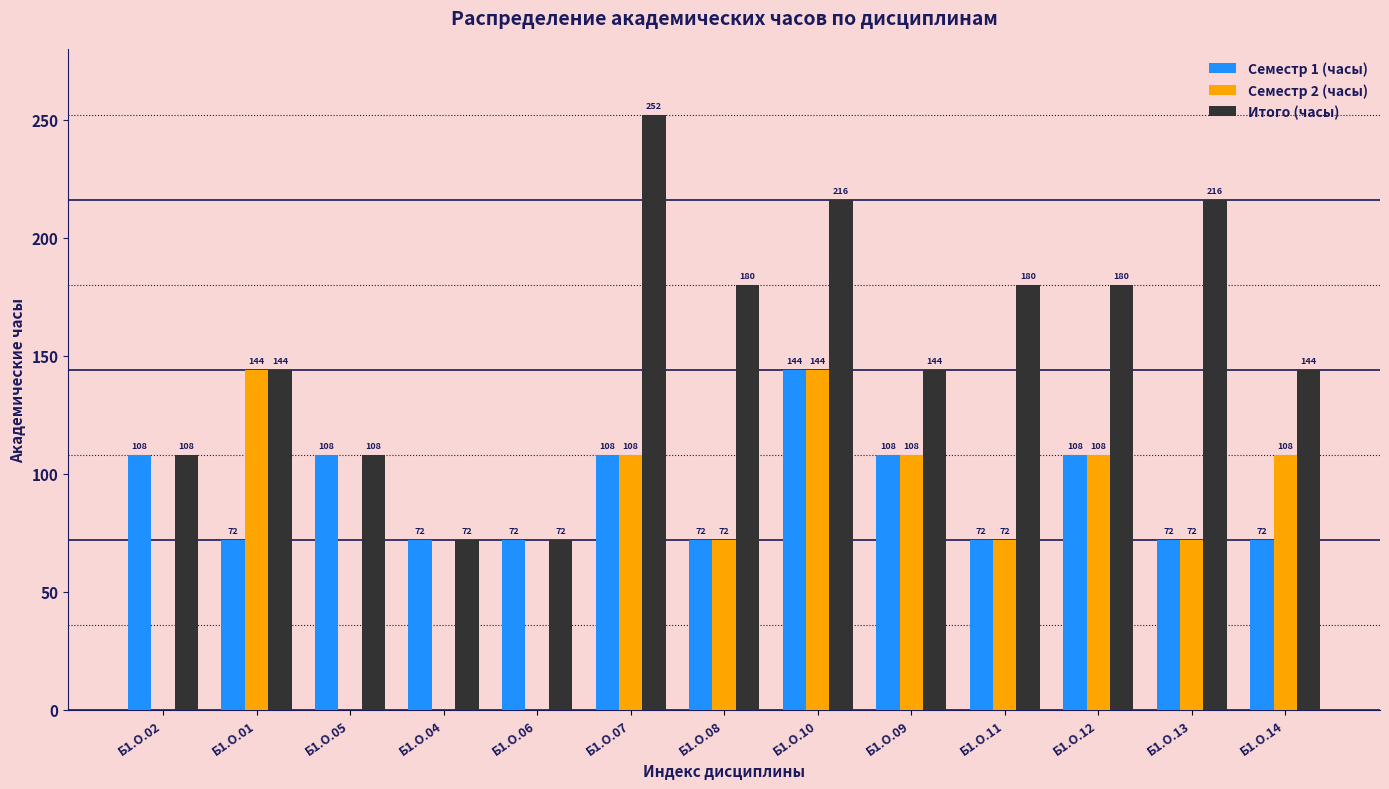

Which label corresponds to the largest value in the chart?

Б1.О.07